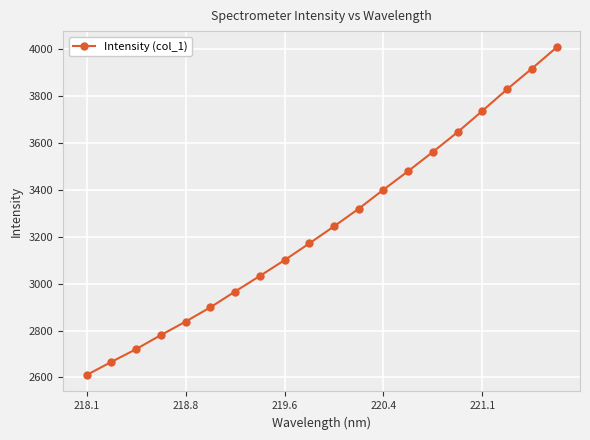

What is the sum of all values?

64937.5